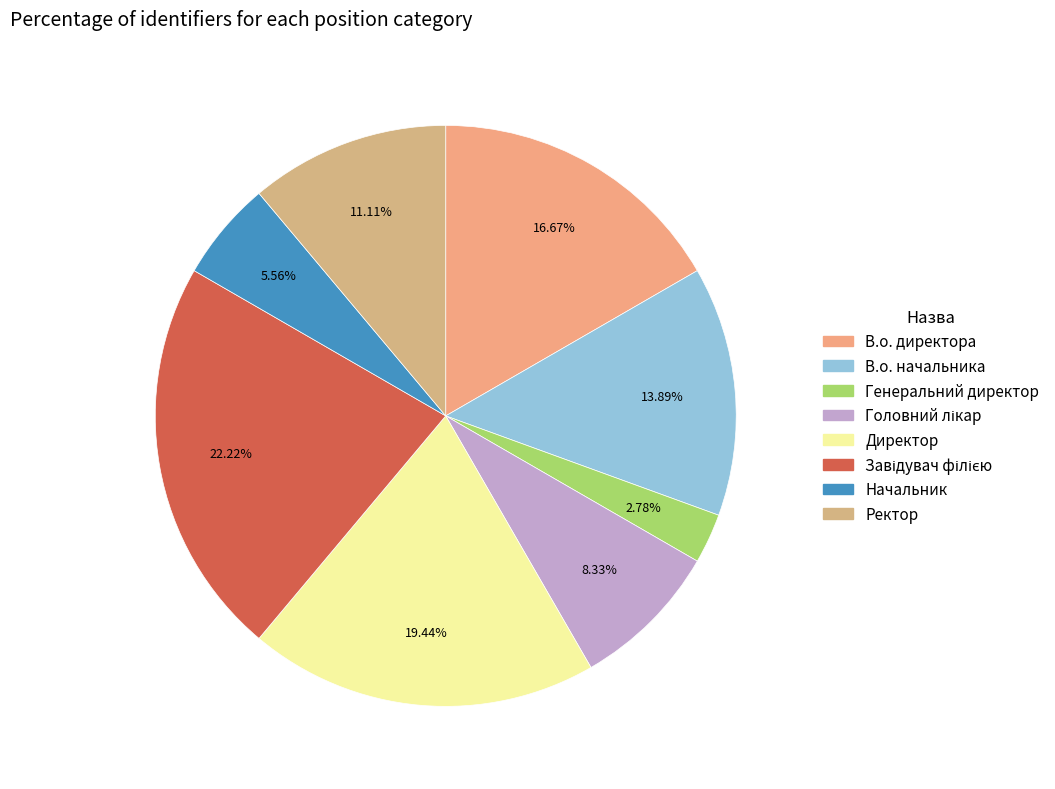

How many segments does this pie chart have?

8